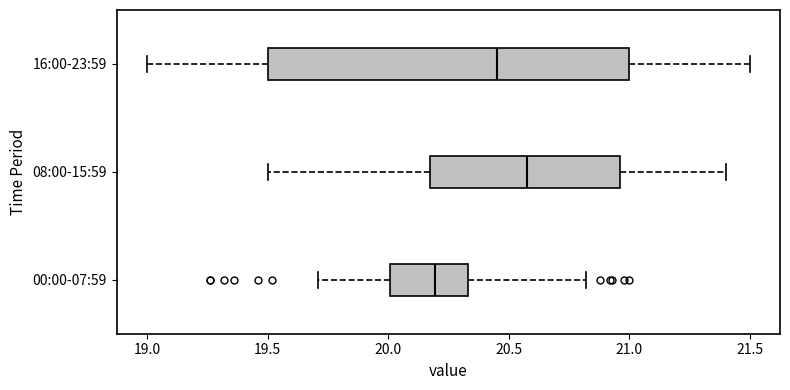

Which box is the widest, from its left edge to its right edge?

16:00-23:59